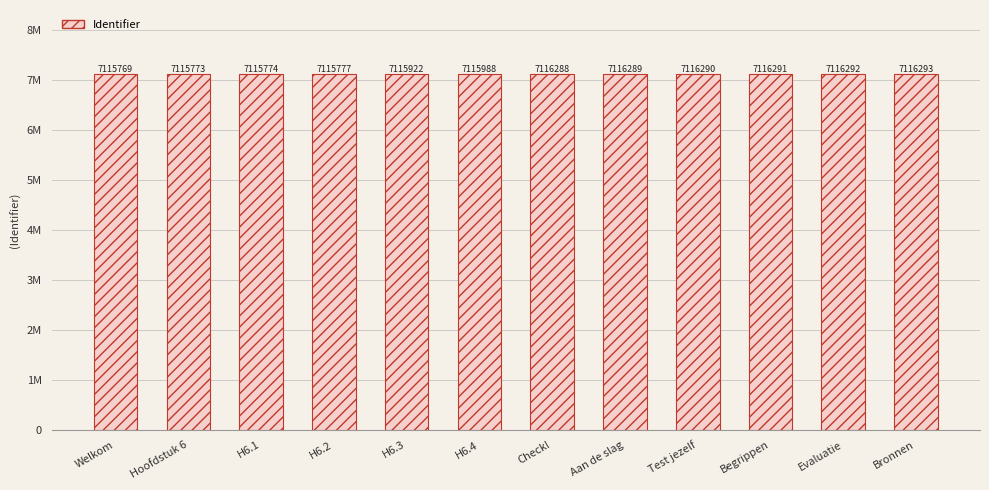

Are the bars grouped side by side (vs. stacked)?

No